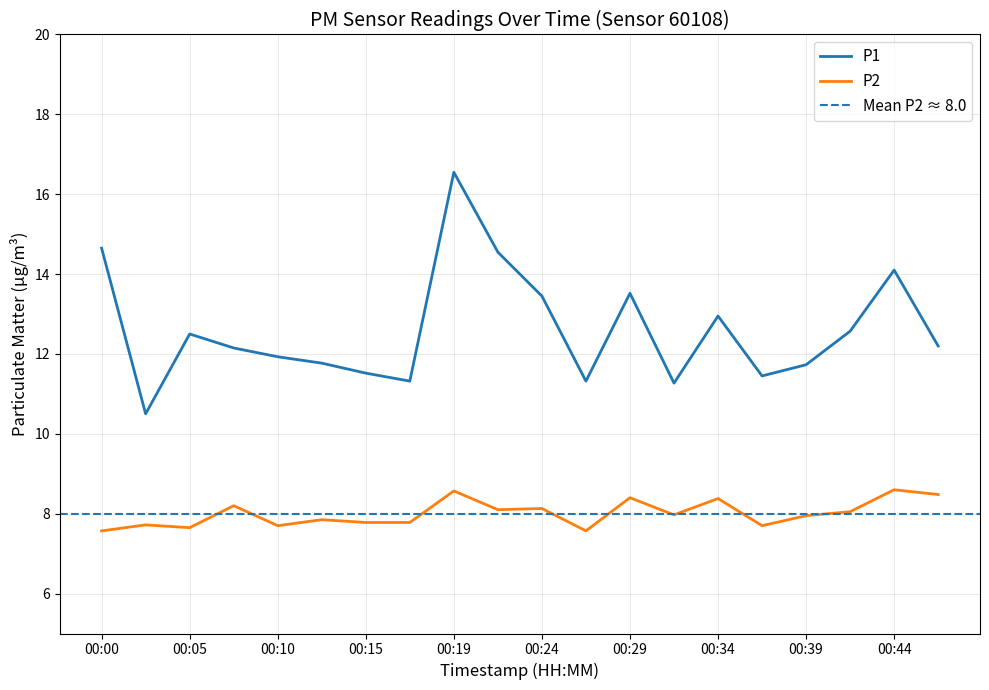

List the series in order of their peak value, lowest first.

P2, P1